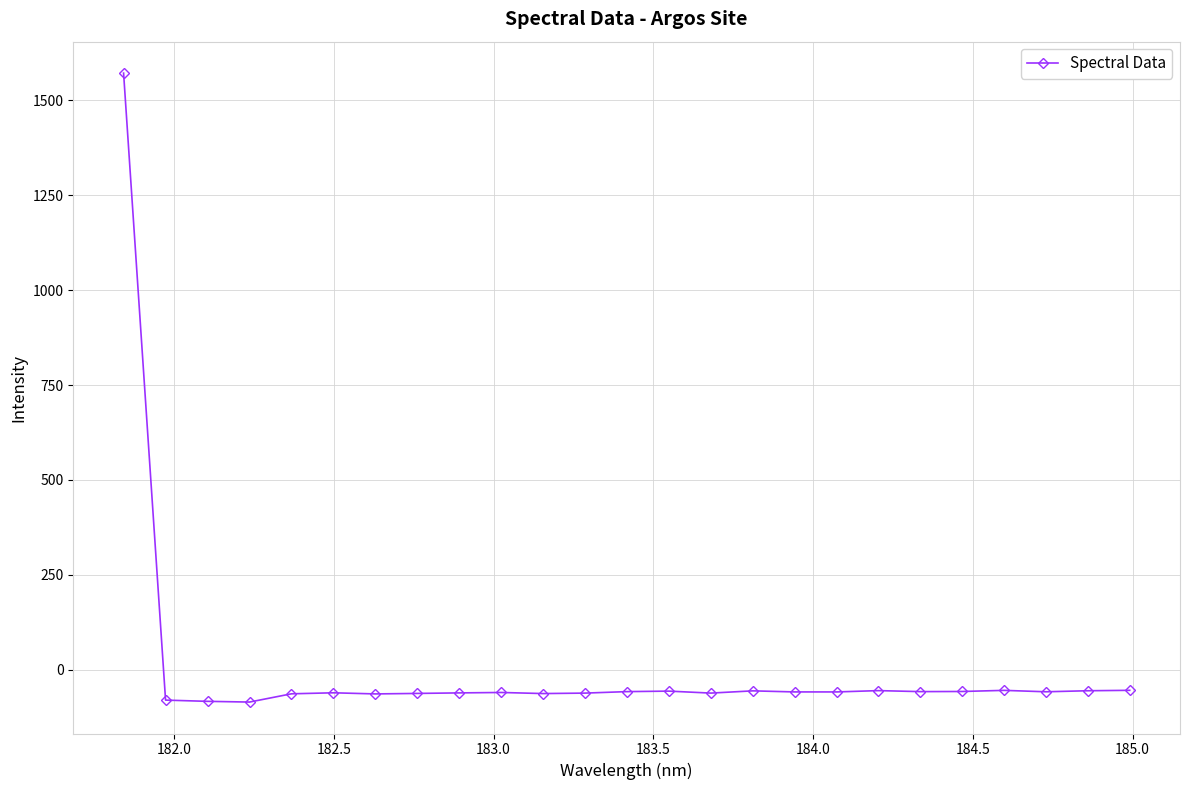

What is the value of the 19th point from the left?

-55.2